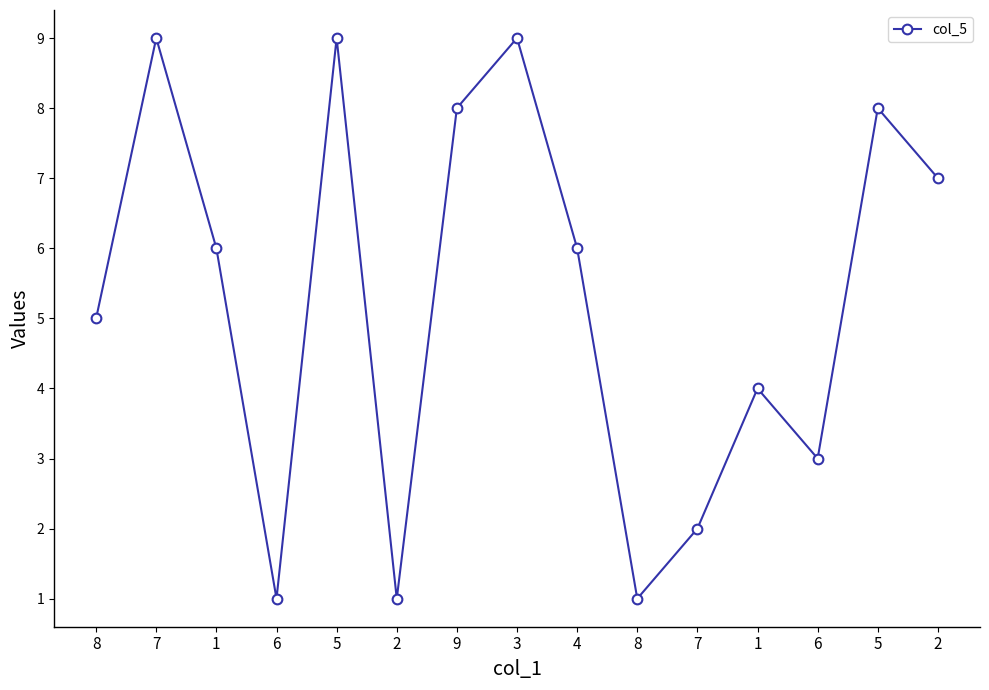

What is the minimum value shown in the chart?

1